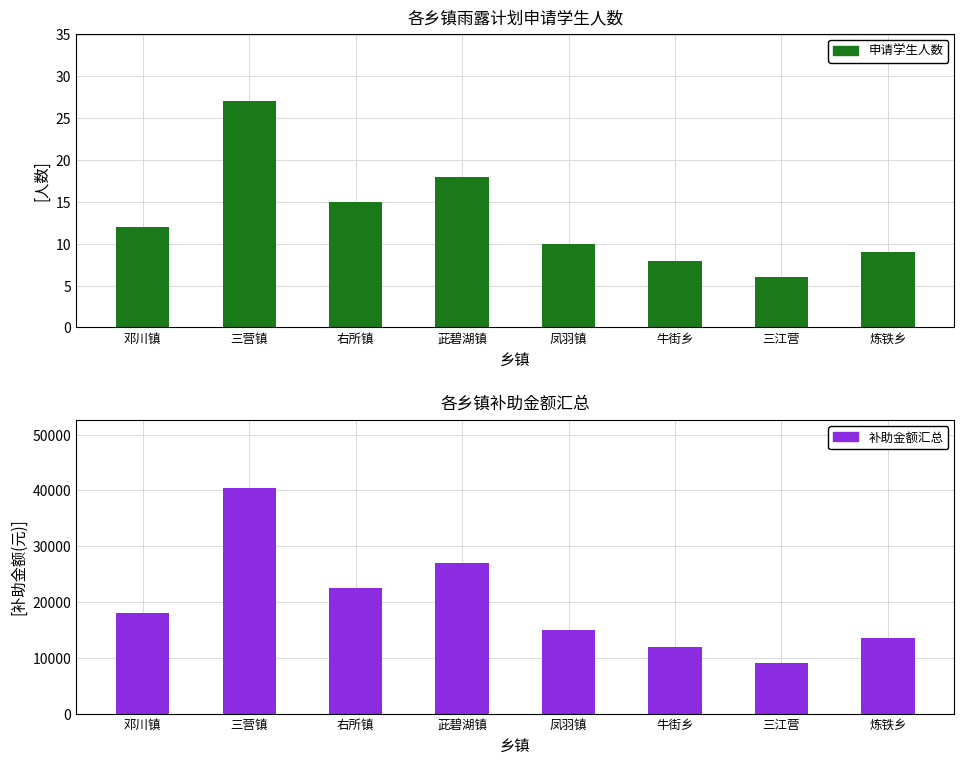

At which category is the sum across all series the highest?

三营镇